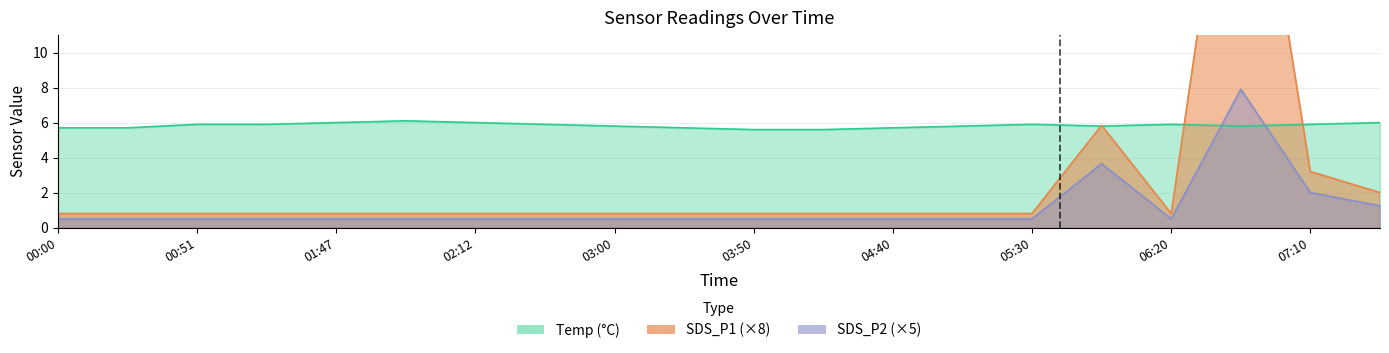

What is the maximum value shown in the chart?

28.0